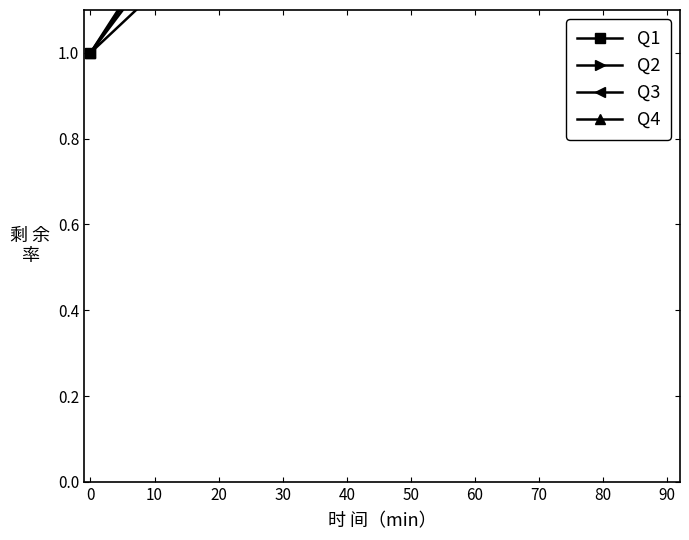

True or false: Q1 has more than 2 interior local peaks.

False